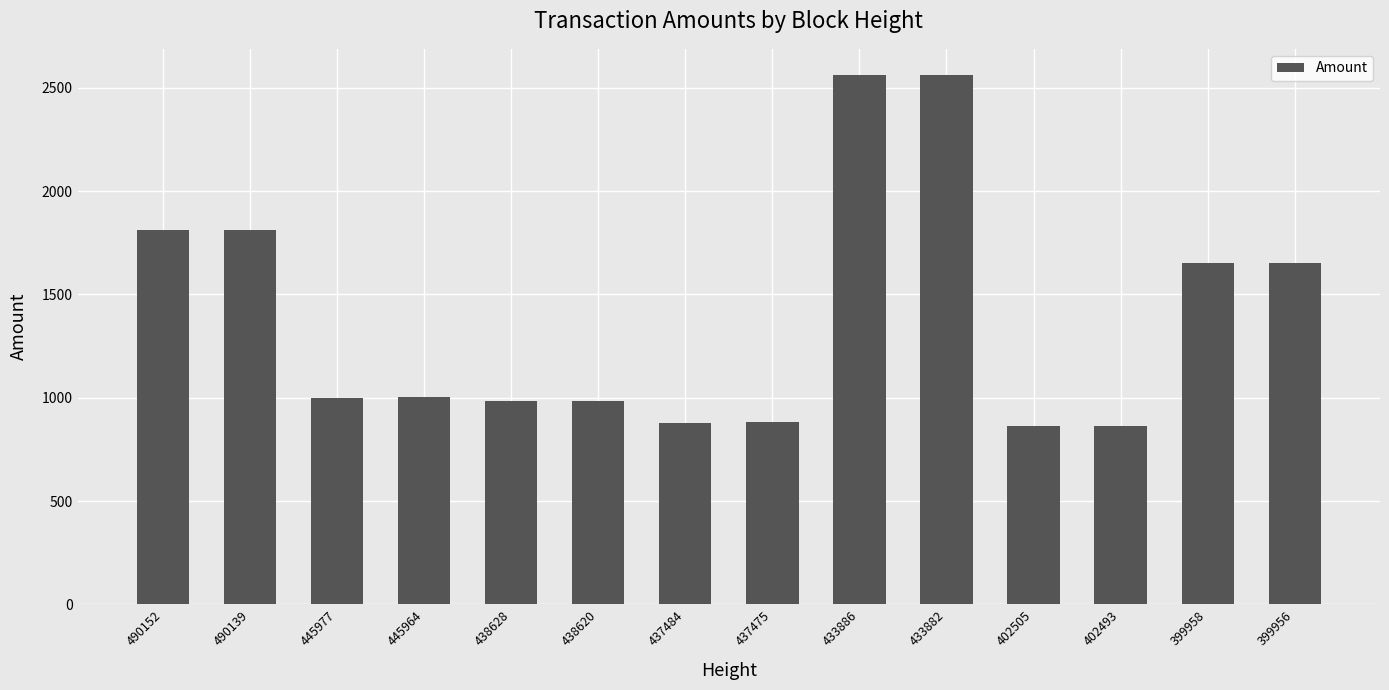

The value at 399958 is 1653. True or false?

True